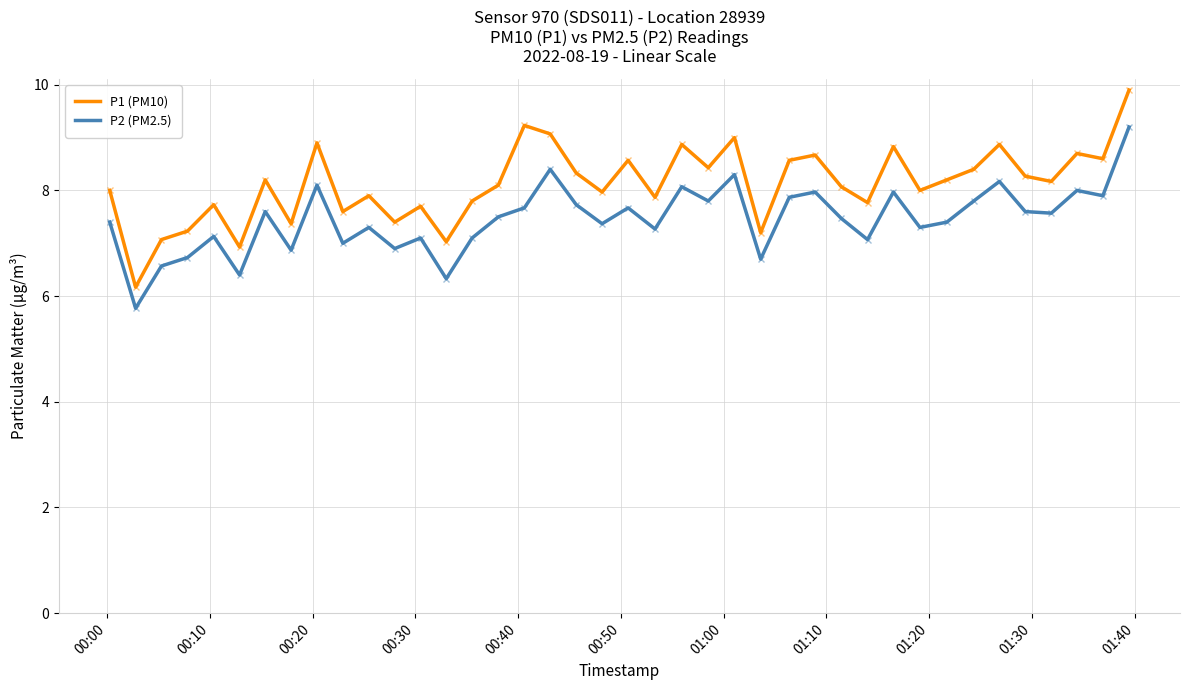

What are all the series names shown in the legend?

P1 (PM10), P2 (PM2.5)